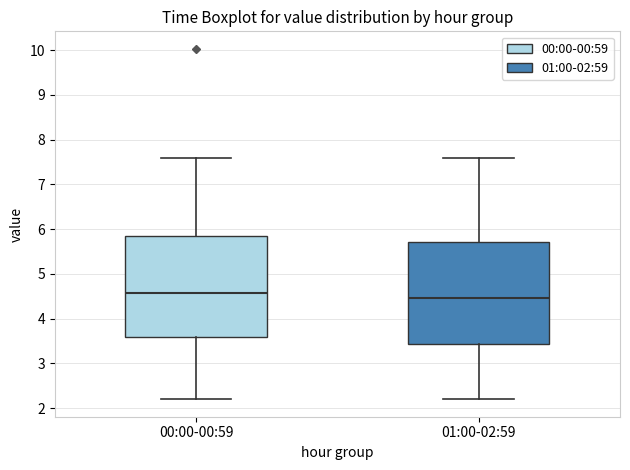

Where is the upper edge of the box for 00:00-00:59 on the y-axis? The values are not printed on the chart, so give them approximately, as read against the axis.

5.9